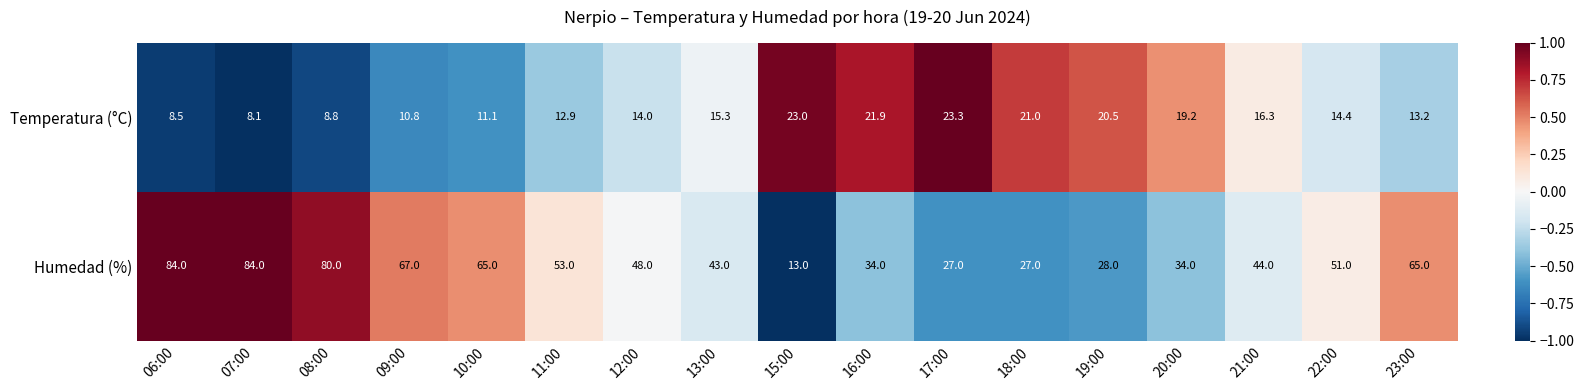

Rank the series at 18:00 from lowest to highest value.

Temperatura (°C), Humedad (%)